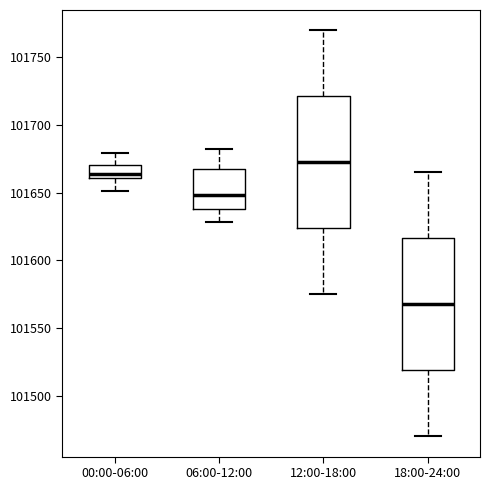

Where does the median line of the box for 18:00-24:00 sit on the y-axis? The values are not printed on the chart, so give them approximately, as read against the axis.

101570